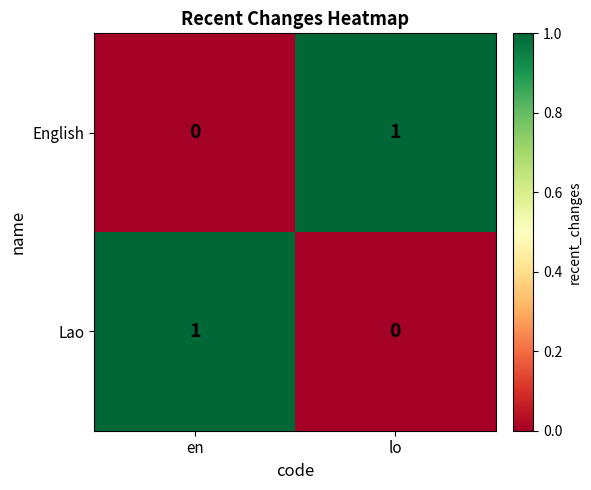

At which label does Lao reach its minimum?

lo